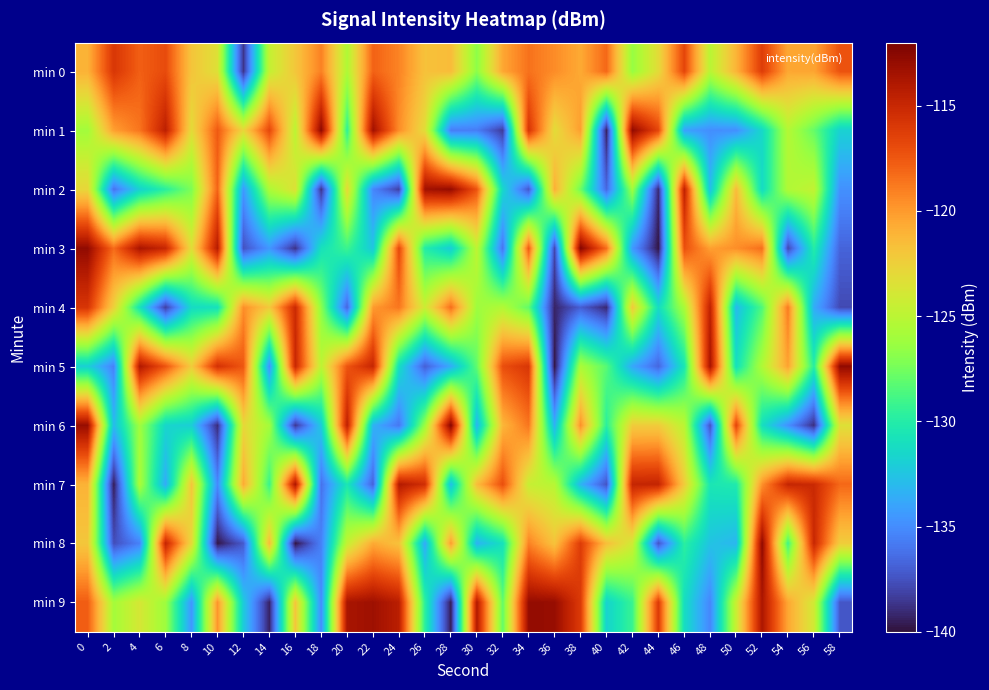

Reading left to right, extract all data points from this chart.

min 0: 0=-121.0	2=-115.9	4=-117.8	6=-117.0	8=-121.9	10=-123.4	12=-138.7	14=-124.6	16=-122.0	18=-119.1	20=-125.5	22=-117.9	24=-119.2	26=-121.8	28=-121.5	30=-126.8	32=-120.5	34=-118.5	36=-119.5	38=-120.6	40=-118.1	42=-126.4	44=-123.1	46=-116.7	48=-125.1	50=-121.1	52=-116.3	54=-120.5	56=-120.4	58=-117.3
min 1: 0=-126.0	2=-120.2	4=-118.6	6=-114.5	8=-123.1	10=-117.6	12=-122.9	14=-116.8	16=-125.0	18=-112.7	20=-129.5	22=-113.4	24=-119.5	26=-123.2	28=-135.6	30=-135.6	32=-138.4	34=-115.7	36=-123.2	38=-120.2	40=-139.4	42=-112.8	44=-116.7	46=-134.1	48=-134.9	50=-134.9	52=-131.5	54=-125.3	56=-127.9	58=-131.8
min 2: 0=-122.9	2=-136.1	4=-131.8	6=-129.7	8=-127.2	10=-118.0	12=-134.4	14=-125.6	16=-123.4	18=-138.7	20=-123.0	22=-135.2	24=-138.2	26=-113.4	28=-113.0	30=-117.4	32=-131.5	34=-137.3	36=-120.8	38=-127.7	40=-136.6	42=-126.1	44=-139.0	46=-114.5	48=-132.8	50=-121.4	52=-131.3	54=-125.4	56=-124.7	58=-134.8
min 3: 0=-112.9	2=-118.3	4=-113.7	6=-114.9	8=-123.3	10=-114.2	12=-137.5	14=-134.5	16=-138.7	18=-130.9	20=-129.1	22=-132.4	24=-116.8	26=-130.0	28=-132.1	30=-124.8	32=-136.1	34=-117.5	36=-137.9	38=-112.4	40=-118.4	42=-134.4	44=-139.8	46=-117.2	48=-120.2	50=-119.6	52=-118.4	54=-137.9	56=-130.0	58=-136.8
min 4: 0=-115.8	2=-122.5	4=-130.7	6=-138.2	8=-131.3	10=-130.9	12=-119.6	14=-122.1	16=-115.2	18=-126.8	20=-136.7	22=-120.0	24=-118.7	26=-124.3	28=-118.4	30=-126.2	32=-125.4	34=-128.0	36=-139.3	38=-137.0	40=-139.1	42=-122.2	44=-131.2	46=-125.8	48=-114.6	50=-133.0	52=-128.5	54=-118.8	56=-133.6	58=-137.8
min 5: 0=-131.9	2=-135.5	4=-114.0	6=-117.4	8=-122.3	10=-115.6	12=-117.5	14=-134.8	16=-115.0	18=-124.9	20=-117.4	22=-114.9	24=-131.1	26=-136.9	28=-133.6	30=-128.0	32=-117.1	34=-115.9	36=-139.8	38=-125.7	40=-128.3	42=-133.8	44=-136.6	46=-130.5	48=-113.6	50=-131.0	52=-125.5	54=-120.3	56=-129.8	58=-112.8
min 6: 0=-113.1	2=-133.0	4=-126.1	6=-131.6	8=-132.0	10=-139.0	12=-122.9	14=-125.9	16=-138.6	18=-132.2	20=-114.6	22=-133.3	24=-135.9	26=-126.3	28=-112.4	30=-133.2	32=-121.2	34=-118.7	36=-133.3	38=-119.6	40=-129.7	42=-122.3	44=-122.3	46=-125.0	48=-137.5	50=-116.6	52=-131.0	54=-134.8	56=-138.9	58=-123.5
min 7: 0=-121.0	2=-139.5	4=-125.7	6=-133.7	8=-121.9	10=-135.1	12=-120.7	14=-129.2	16=-113.8	18=-136.1	20=-130.5	22=-136.8	24=-114.1	26=-115.4	28=-132.8	30=-121.5	32=-117.1	34=-124.5	36=-125.2	38=-133.2	40=-137.4	42=-114.9	44=-114.8	46=-122.3	48=-130.5	50=-130.2	52=-119.7	54=-114.9	56=-115.2	58=-118.2
min 8: 0=-122.0	2=-137.6	4=-135.5	6=-114.8	8=-123.0	10=-139.7	12=-137.2	14=-121.4	16=-139.9	18=-135.5	20=-124.6	22=-120.6	24=-121.7	26=-133.7	28=-120.1	30=-133.4	32=-130.9	34=-119.1	36=-121.8	38=-116.2	40=-121.6	42=-124.1	44=-137.4	46=-129.7	48=-132.6	50=-133.2	52=-112.8	54=-129.0	56=-115.0	58=-122.3
min 9: 0=-117.7	2=-125.9	4=-123.8	6=-126.2	8=-134.5	10=-119.8	12=-132.1	14=-139.3	16=-121.9	18=-135.0	20=-113.7	22=-113.3	24=-114.4	26=-129.6	28=-139.6	30=-114.0	32=-128.0	34=-112.9	36=-113.0	38=-116.1	40=-131.8	42=-129.2	44=-116.2	46=-131.1	48=-135.3	50=-124.4	52=-113.8	54=-120.5	56=-124.0	58=-137.3